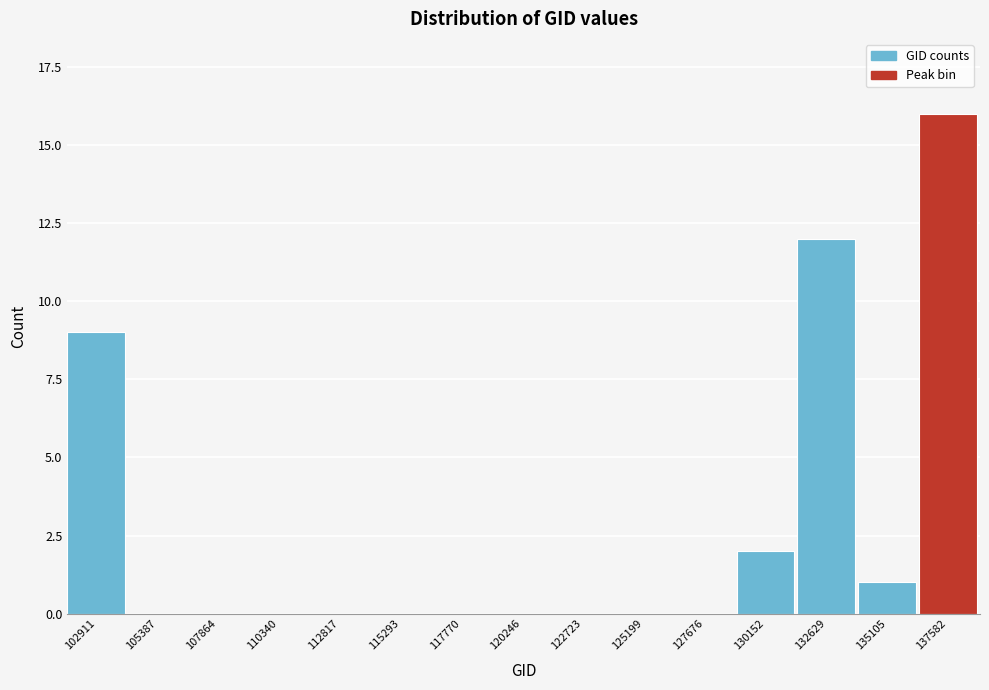

Reading left to right, what are all the values shown in this chart?

102911=9	105387=0	107864=0	110340=0	112817=0	115293=0	117770=0	120246=0	122723=0	125199=0	127676=0	130152=2	132629=12	135105=1	137582=16